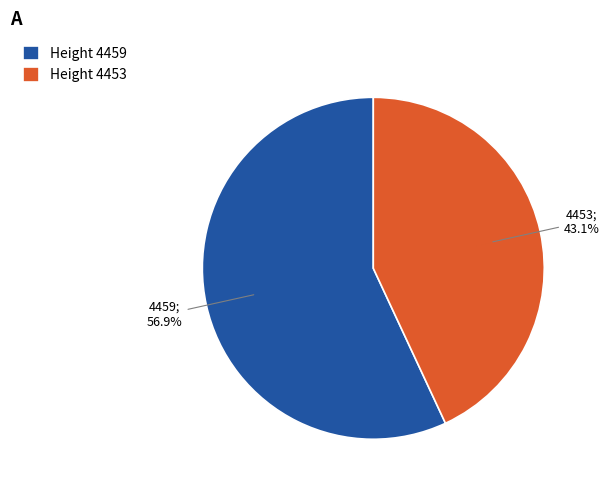

Combined, do Height 4453 and Height 4459 account for over 50%?

Yes